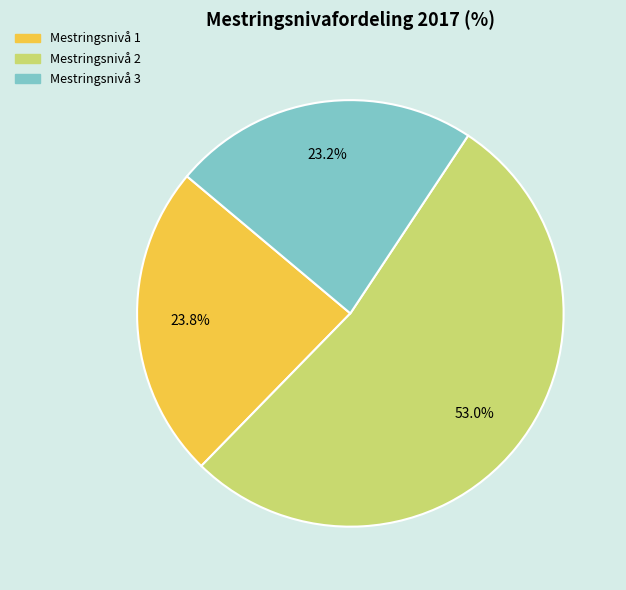

To the nearest percent, what is the combined percentage of Mestringsnivå 1 and Mestringsnivå 3?

47%